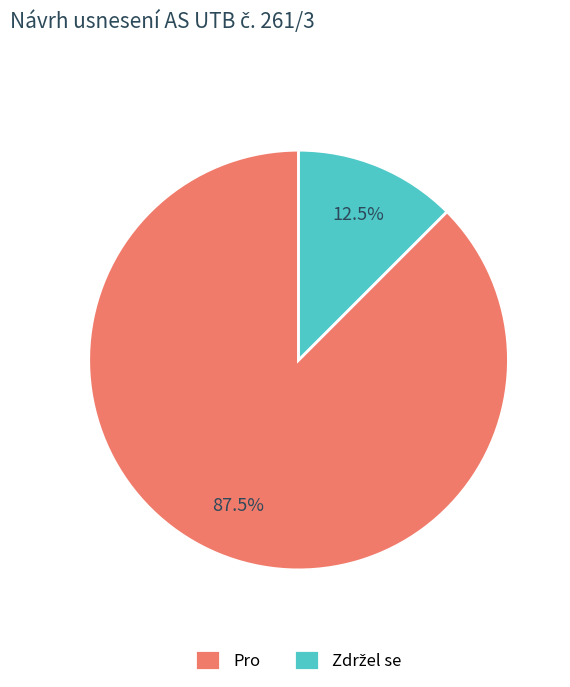

What portion of the pie excludes Pro?

12.5%